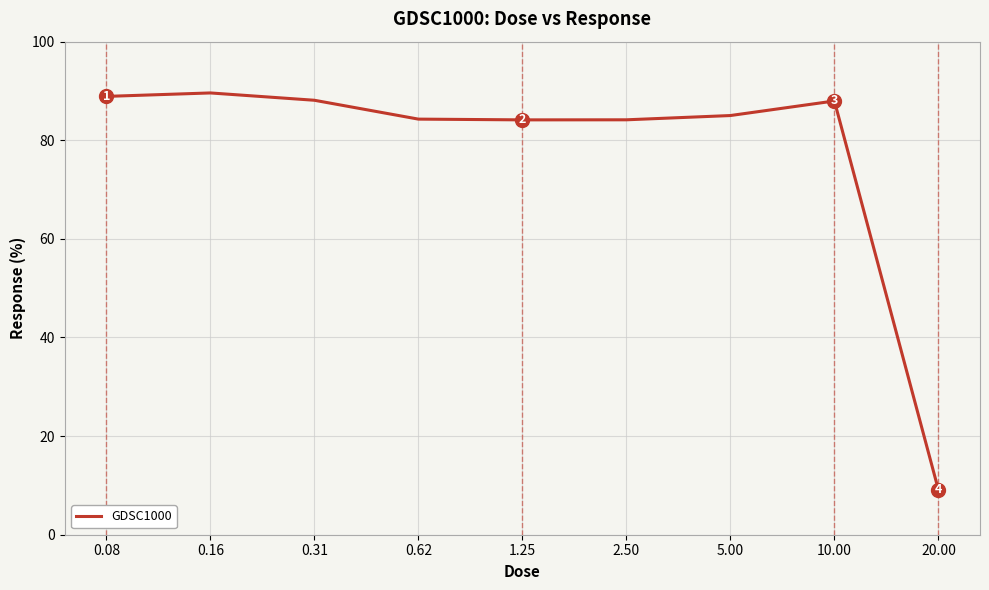

What is the minimum value shown in the chart?

9.1